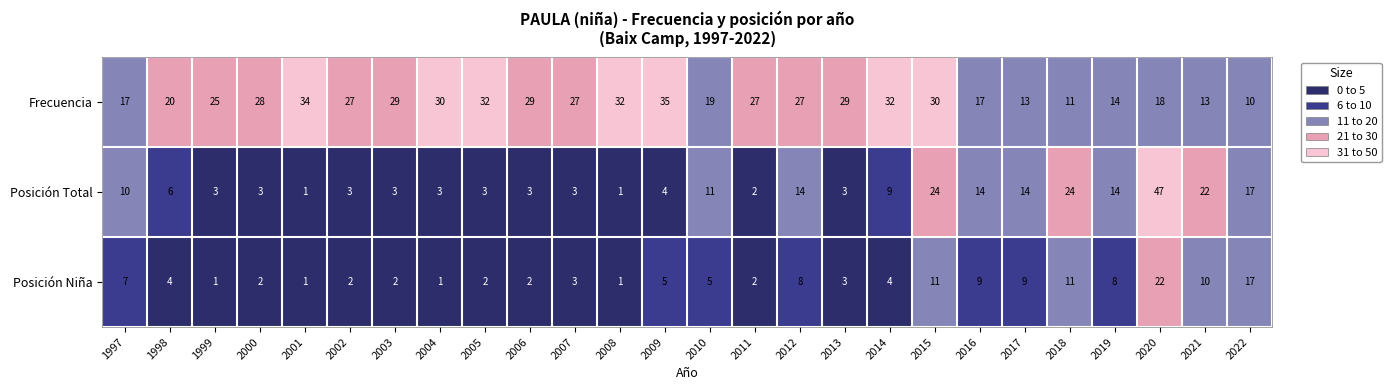

How many data points in Frecuencia are less than 27?

11